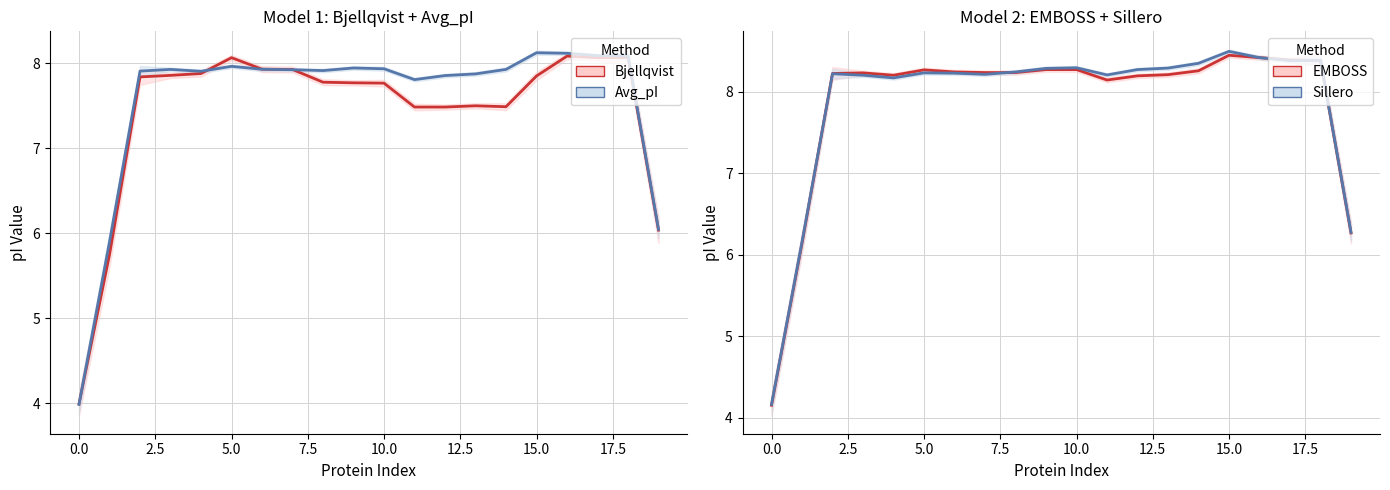

Rank the series by their maximum value, from lowest to highest.

Bjellqvist, Avg_pI, EMBOSS, Sillero